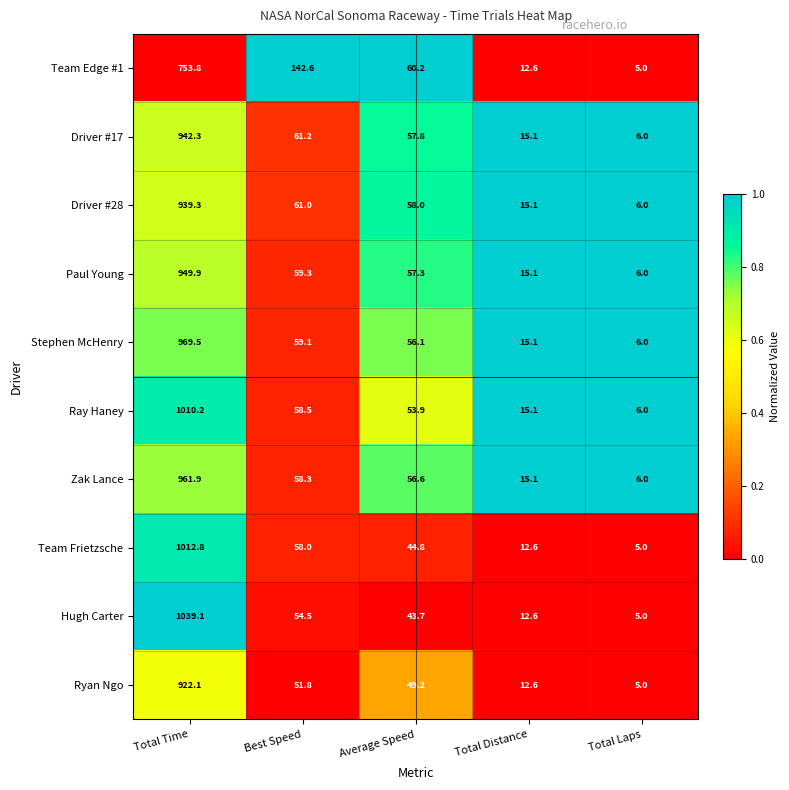

What is the spread (max minus min) of values at Total Time?

285.3